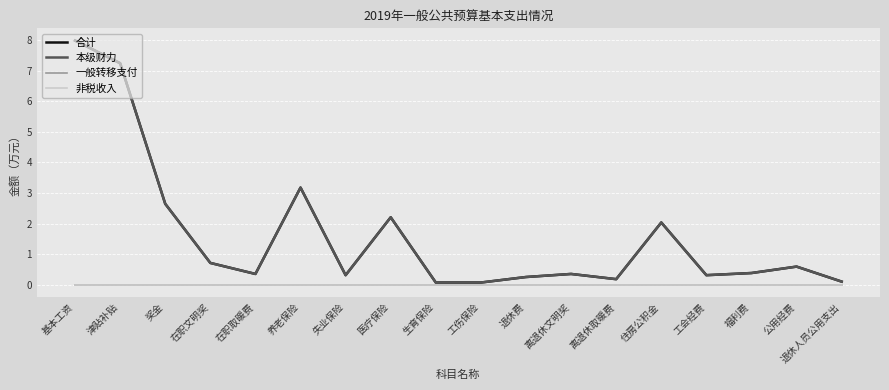

What is the total value across all series at 福利费?

0.8